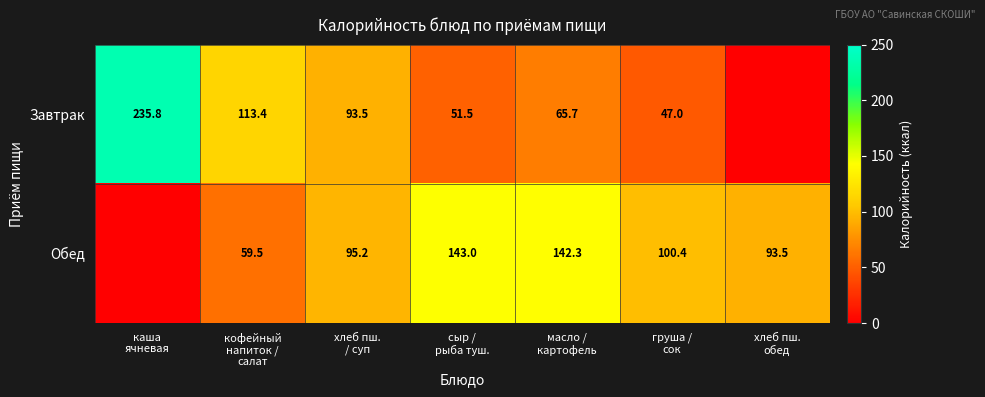

The value of Завтрак at кофейный напиток / салат is 165.2. True or false?

False